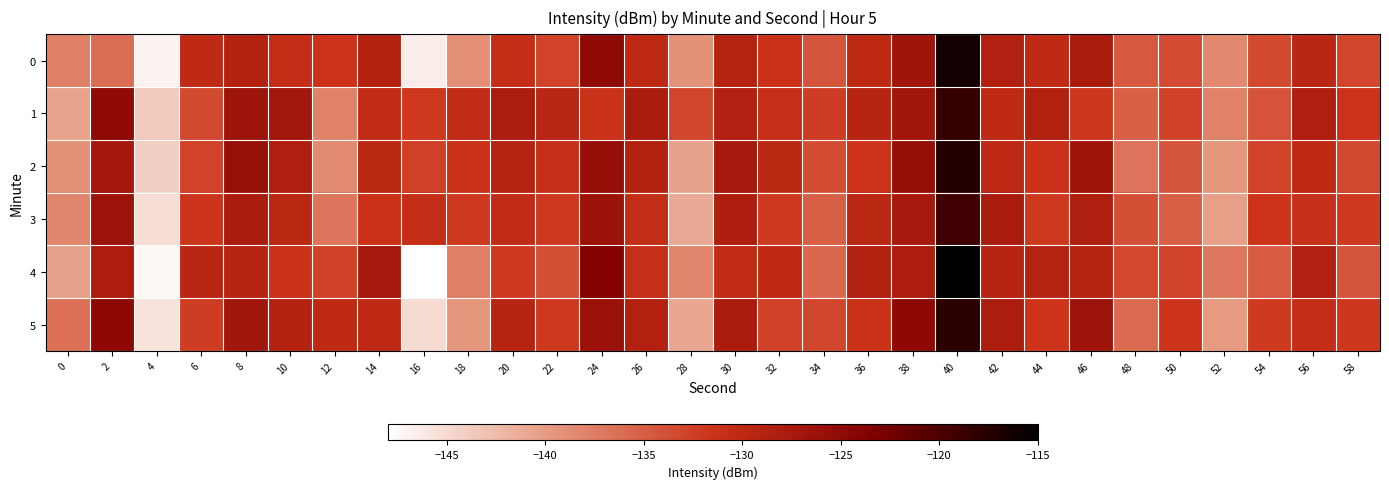

Reading left to right, what are all the values shown in this chart?

0: 0=-137.8	2=-136.2	4=-147.0	6=-130.1	8=-128.9	10=-130.6	12=-131.5	14=-128.8	16=-146.5	18=-139.0	20=-130.7	22=-132.9	24=-125.0	26=-130.0	28=-139.2	30=-129.0	32=-131.4	34=-134.2	36=-130.0	38=-126.6	40=-116.3	42=-128.6	44=-130.1	46=-127.7	48=-134.6	50=-133.5	52=-138.3	54=-133.4	56=-129.5	58=-132.9
1: 0=-140.7	2=-125.2	4=-143.6	6=-133.4	8=-126.6	10=-127.1	12=-137.8	14=-130.5	16=-131.9	18=-130.4	20=-128.0	22=-129.5	24=-131.2	26=-127.8	28=-133.1	30=-128.6	32=-130.9	34=-132.4	36=-129.3	38=-127.1	40=-118.5	42=-130.2	44=-128.7	46=-131.8	48=-135.2	50=-132.7	52=-137.9	54=-134.1	56=-128.3	58=-131.5
2: 0=-139.2	2=-127.3	4=-144.1	6=-132.8	8=-125.9	10=-128.4	12=-138.5	14=-129.7	16=-132.6	18=-131.2	20=-129.1	22=-130.8	24=-125.6	26=-128.9	28=-140.3	30=-127.5	32=-129.8	34=-133.6	36=-131.4	38=-125.7	40=-117.2	42=-129.9	44=-131.3	46=-126.8	48=-136.7	50=-134.3	52=-139.6	54=-132.9	56=-130.2	58=-133.4
3: 0=-138.1	2=-126.4	4=-145.2	6=-131.7	8=-127.8	10=-129.6	12=-136.9	14=-131.3	16=-130.7	18=-132.1	20=-130.4	22=-131.9	24=-126.3	26=-130.5	28=-141.1	30=-128.2	32=-132.1	34=-135.0	36=-129.8	38=-127.4	40=-119.0	42=-127.7	44=-132.0	46=-128.4	48=-133.8	50=-135.1	52=-140.2	54=-131.6	56=-131.0	58=-132.1
4: 0=-140.3	2=-128.1	4=-147.3	6=-129.5	8=-129.3	10=-131.2	12=-132.7	14=-127.5	16=-148.2	18=-137.6	20=-132.1	22=-133.7	24=-123.8	26=-130.9	28=-138.1	30=-130.4	32=-130.0	34=-135.8	36=-128.7	38=-128.1	40=-115.1	42=-129.3	44=-129.0	46=-129.1	48=-133.3	50=-132.8	52=-137.1	54=-134.8	56=-128.6	58=-134.3
5: 0=-136.5	2=-124.8	4=-145.7	6=-132.3	8=-127.1	10=-128.9	12=-130.2	14=-129.9	16=-145.1	18=-139.5	20=-129.3	22=-132.0	24=-126.1	26=-128.7	28=-140.8	30=-127.8	32=-132.7	34=-133.1	36=-131.2	38=-124.9	40=-117.8	42=-128.0	44=-131.6	46=-126.4	48=-135.9	50=-131.7	52=-139.8	54=-132.1	56=-130.7	58=-131.8